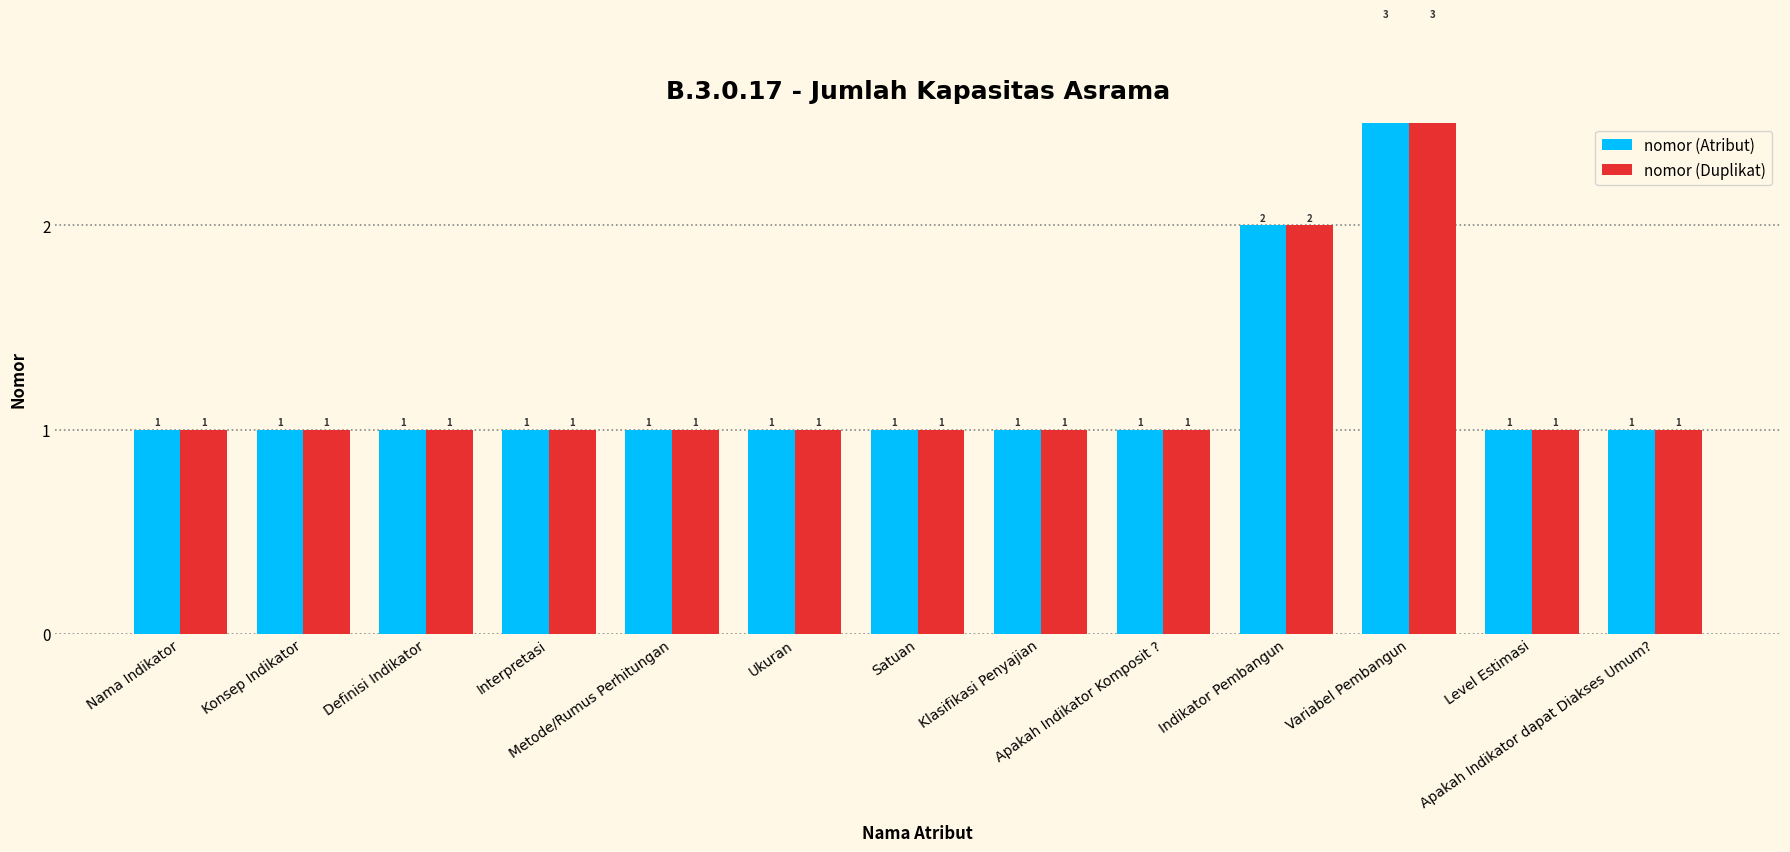

Which category has the highest value across all series?

Variabel Pembangun